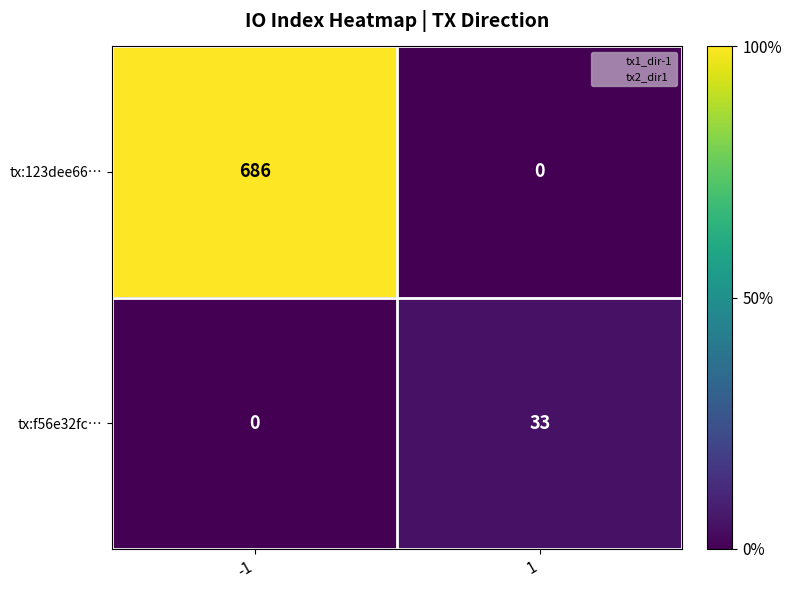

What is the spread (max minus min) of values at -1?

686